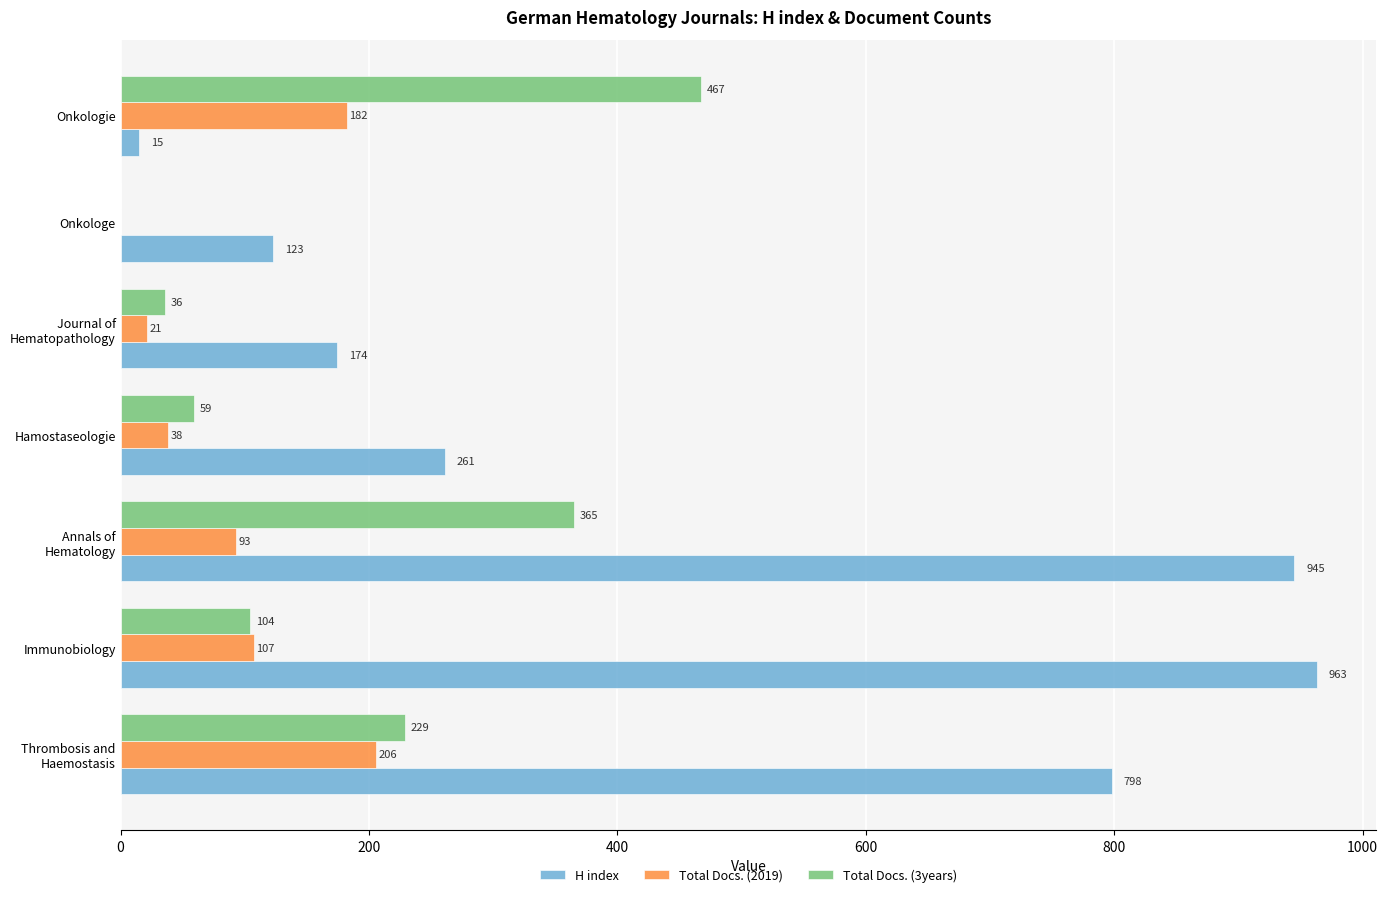

Between Immunobiology and Onkologe, which series saw the biggest shift?

H index